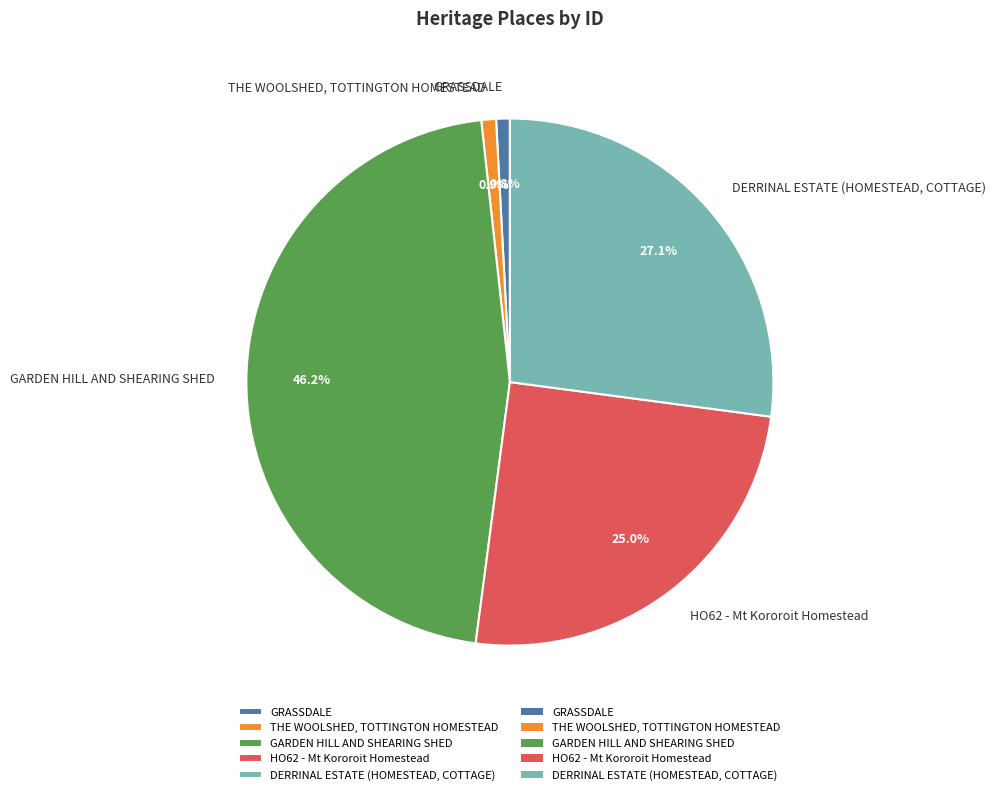

To the nearest percent, what portion does THE WOOLSHED, TOTTINGTON HOMESTEAD represent?

1%